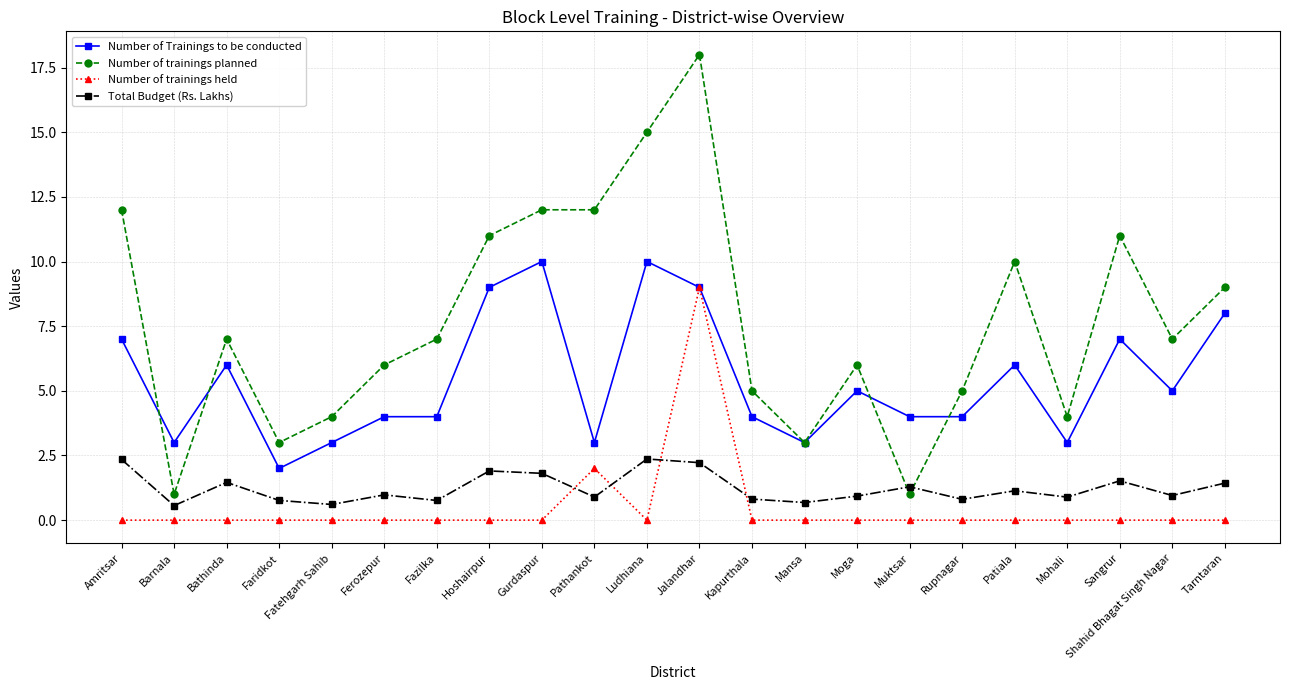

What is the approximate value of Total Budget (Rs. Lakhs) at Amritsar?

2.3